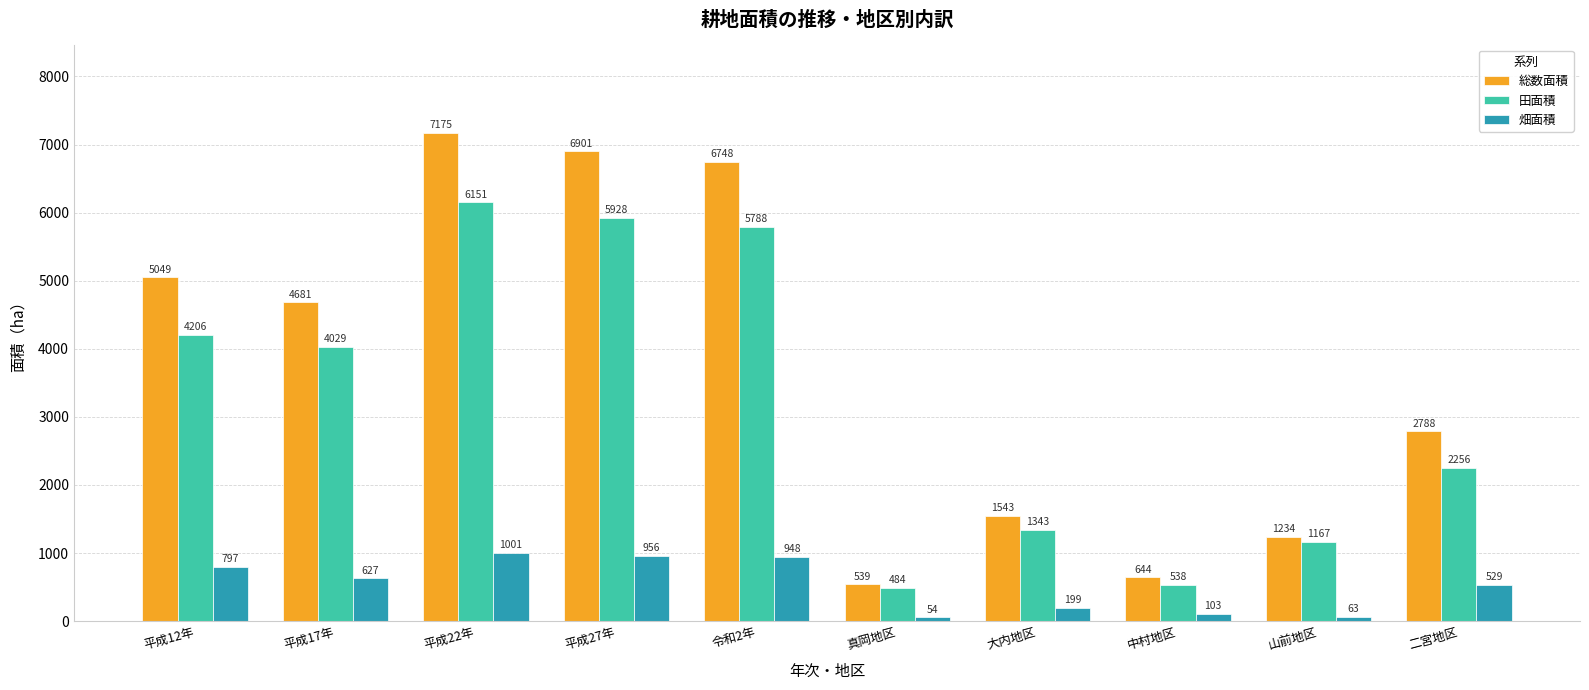

How many groups of bars are there?

10